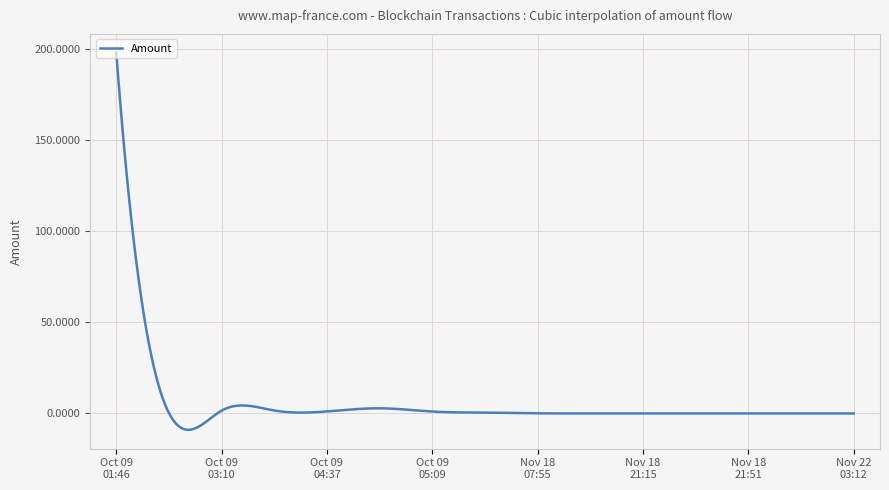

What is the difference between the maximum and minimum values?

206.9